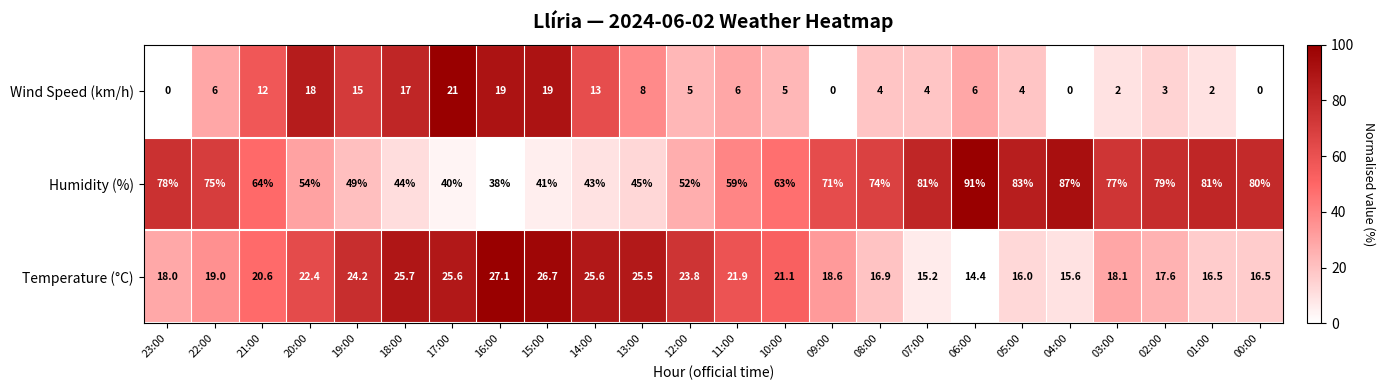

What value does the Humidity (%) series have at 17:00?

40.0